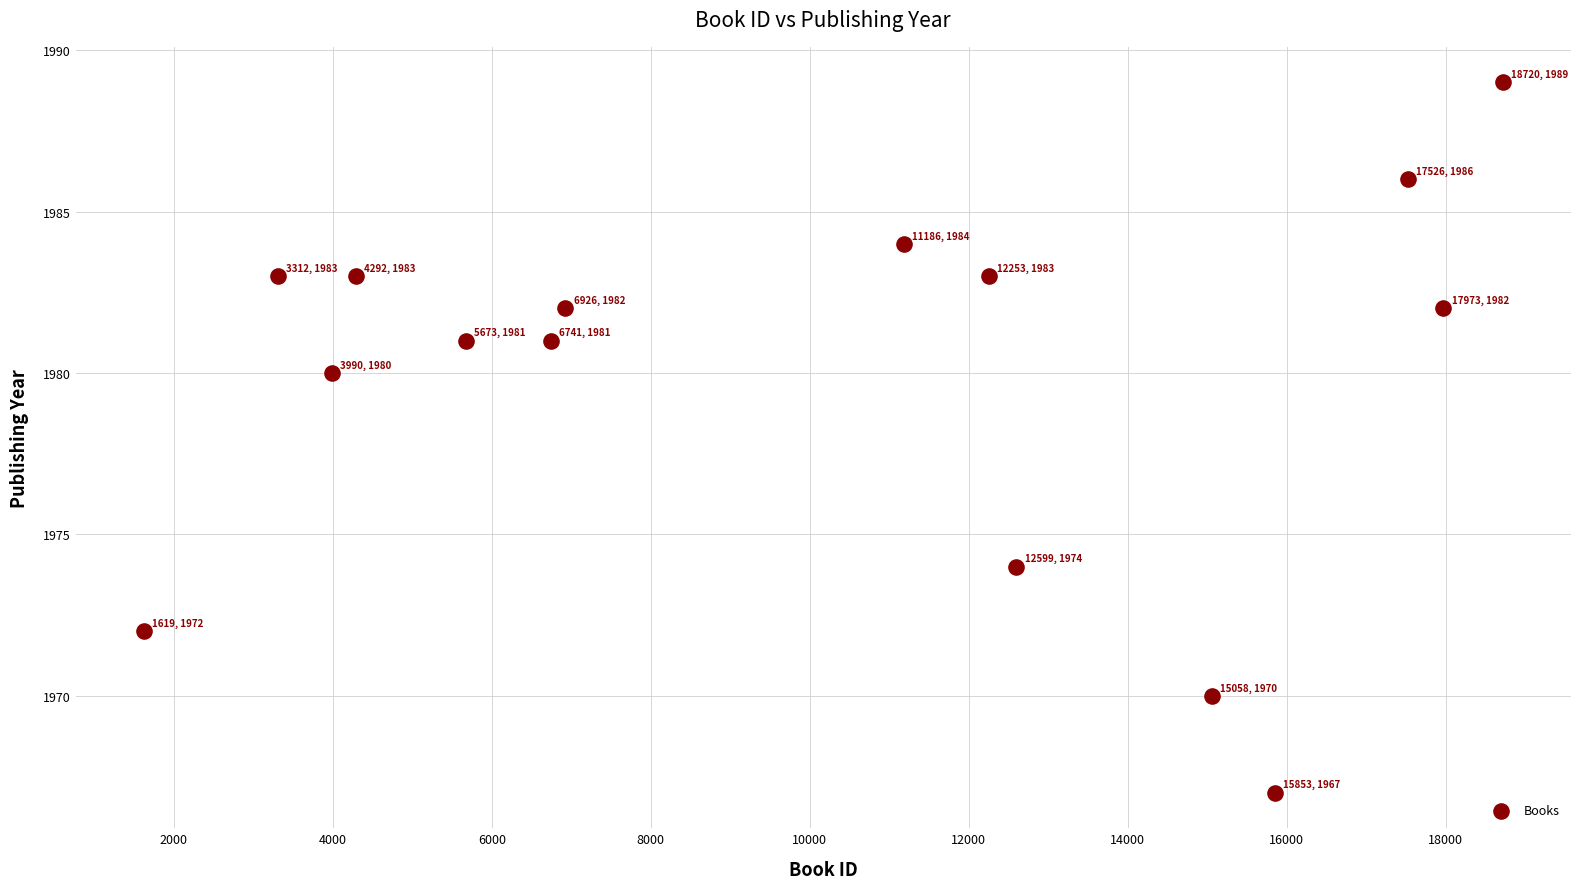

What Y value in the scatter plot is closest to 1978?

1980